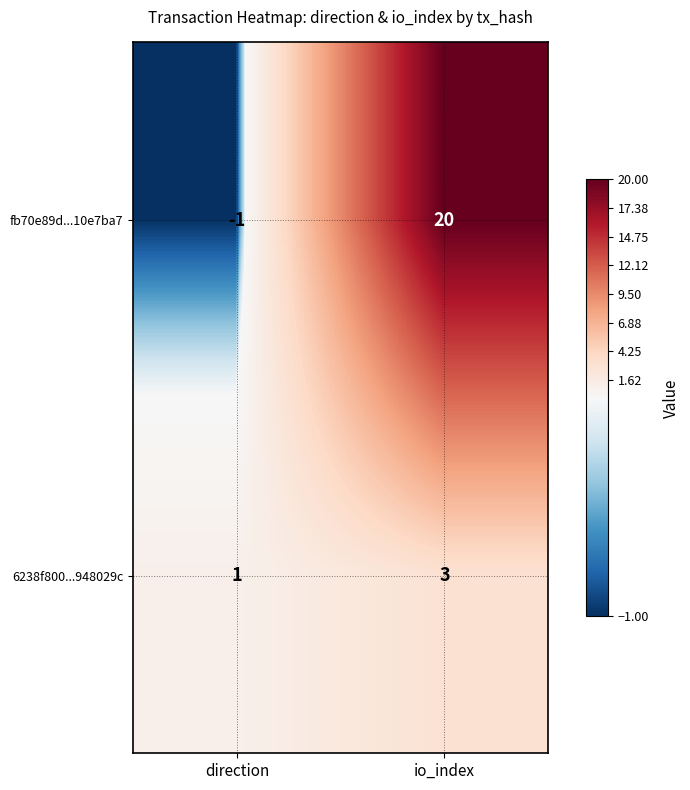

Reading right to left, extract all data points from this chart.

fb70e89d...10e7ba7: io_index=20	direction=-1
6238f800...948029c: io_index=3	direction=1